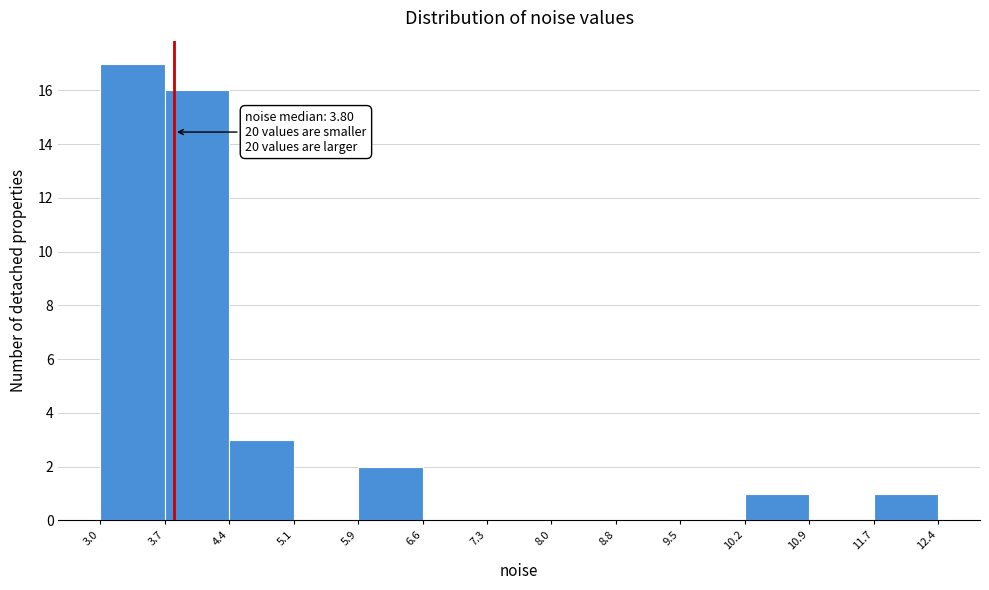

Over which range of the x-axis is the bar tallest?

3.0 to 3.7